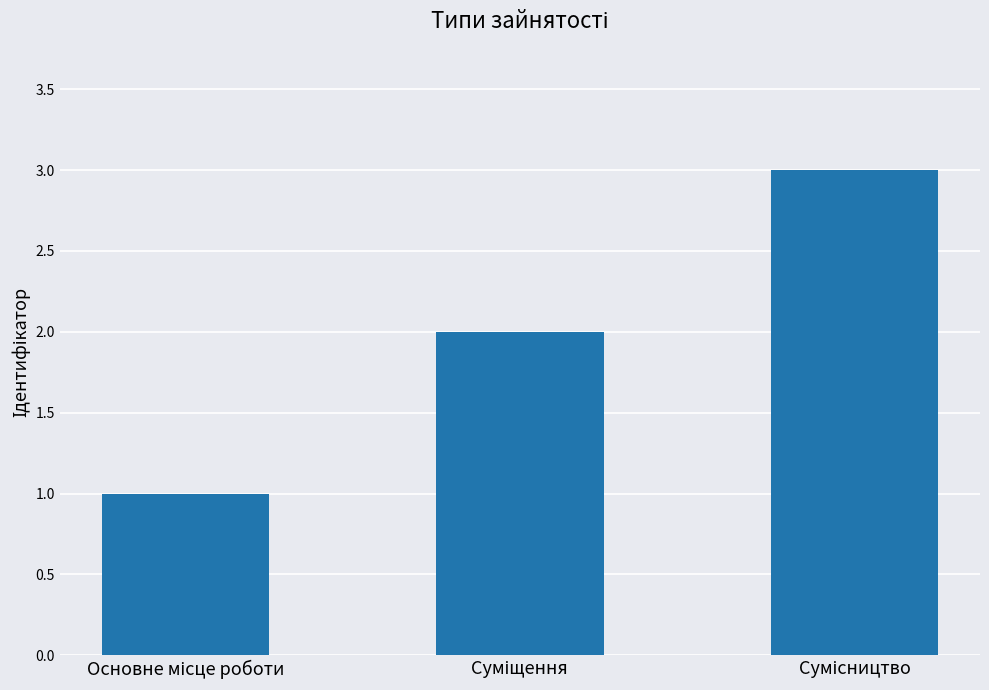

What is the greatest value displayed?

3